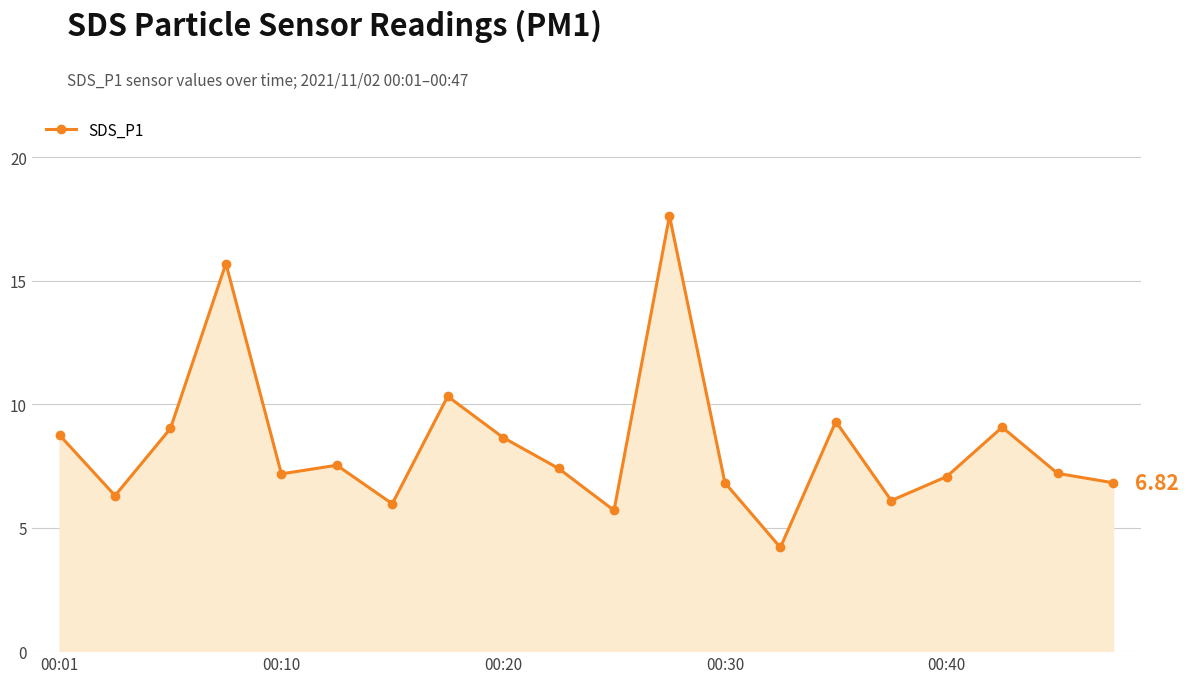

True or false: there are more than 0 points higher than both neighbors.

True